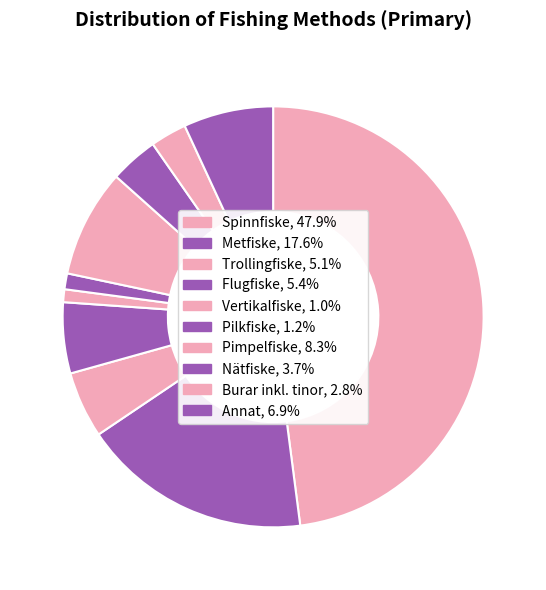

Between Metfiske and Vertikalfiske, which is larger?

Metfiske